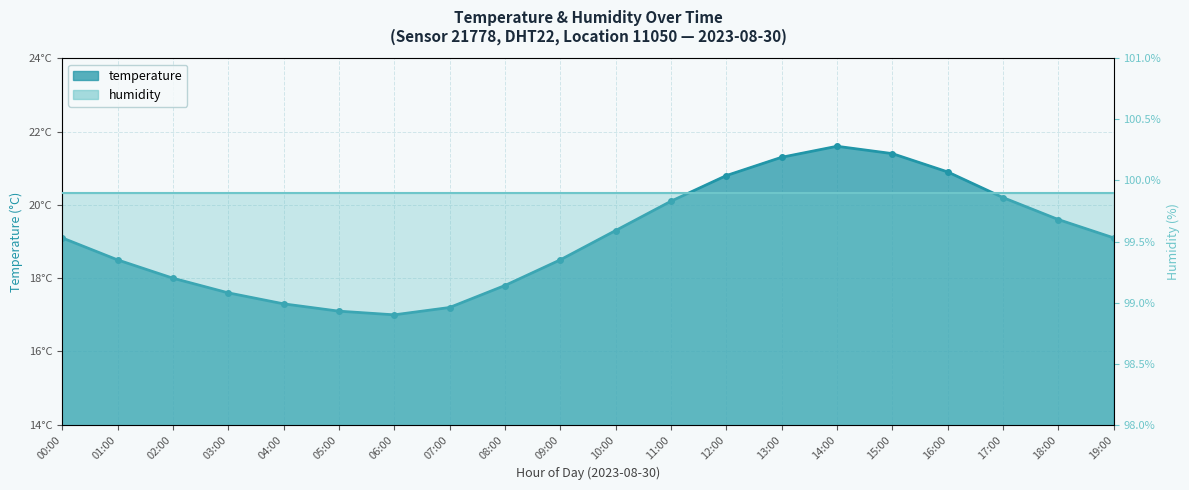

Which label corresponds to the largest value in the chart?

14:00